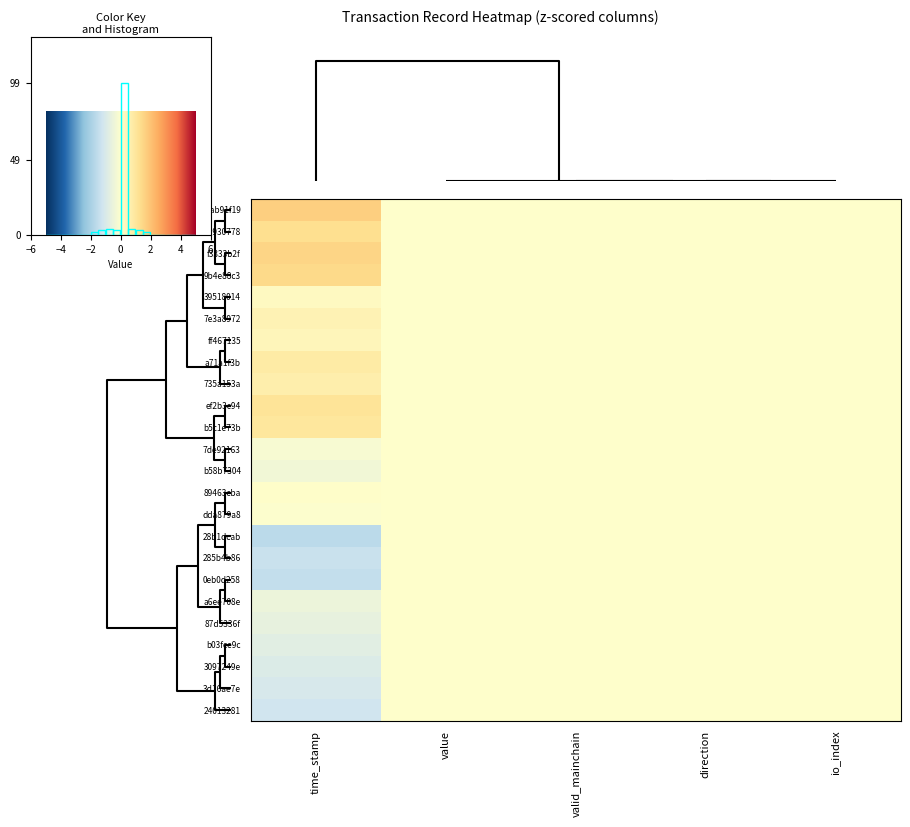

Between value and direction, which series saw the biggest shift?

aab91f19